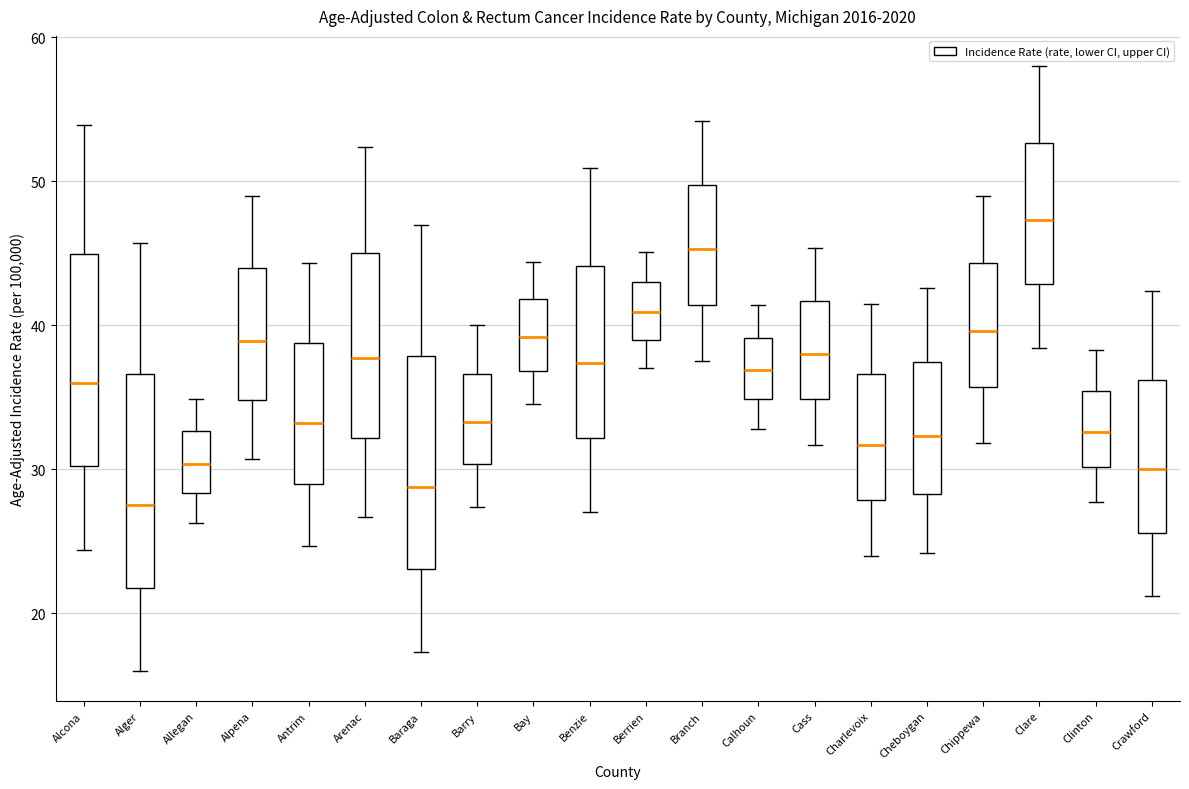

Which box has the highest median line?

Clare